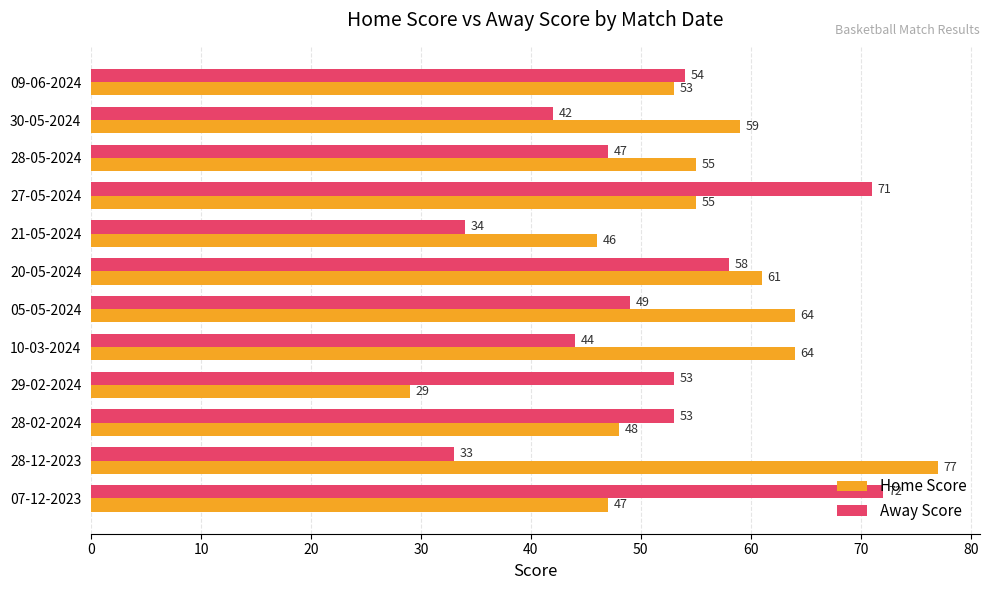

How many distinct data groups are displayed?

2